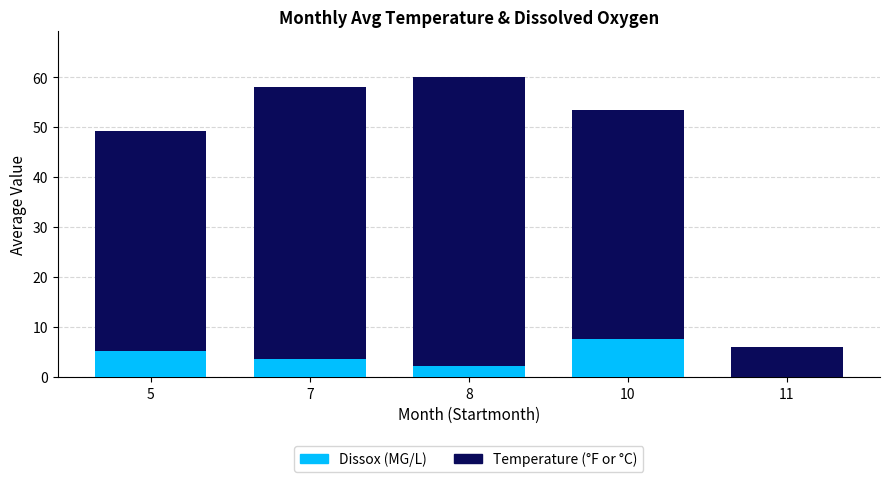

What is the total value across all series at 5?

49.2